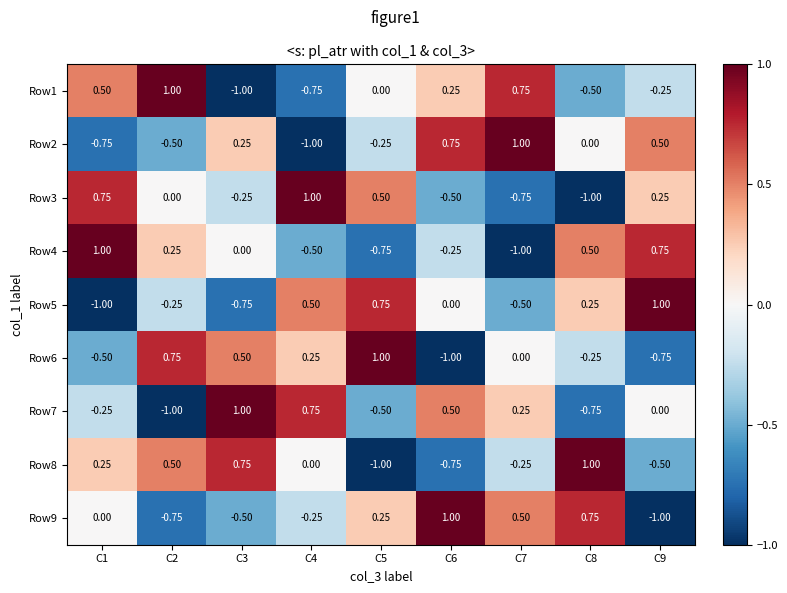

Is the value of Row9 at C7 greater than the value of Row6 at C5?

No